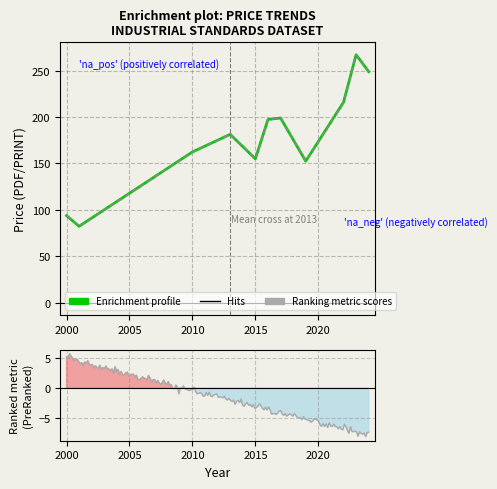

Between 2020 and 10, which series saw the biggest shift?

Price (PDF)